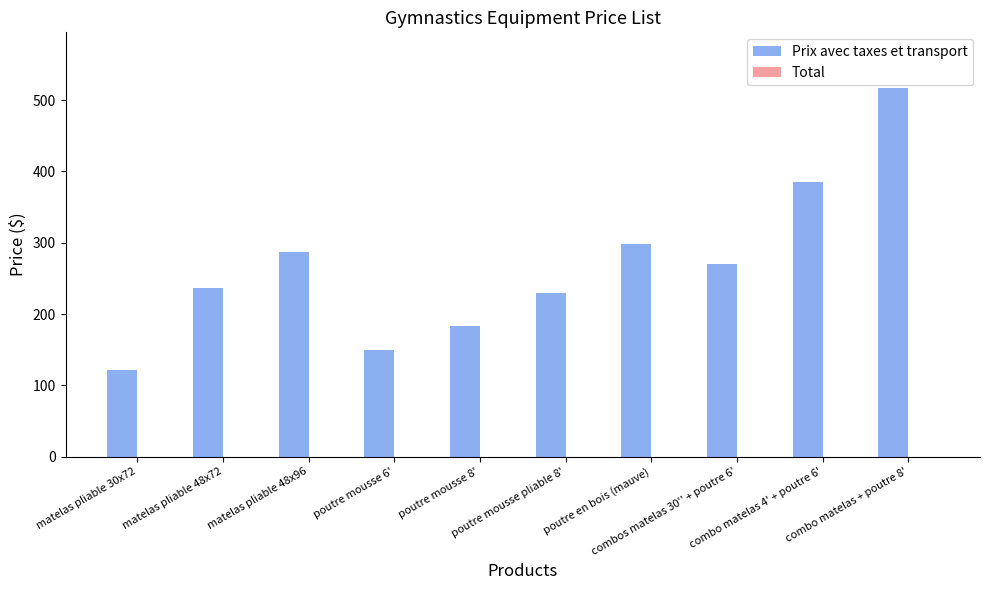

What is the value of the 1st bar from the left?

121.8